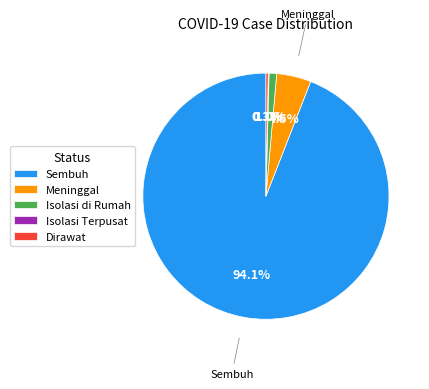

Which category has the biggest portion of the pie?

Sembuh